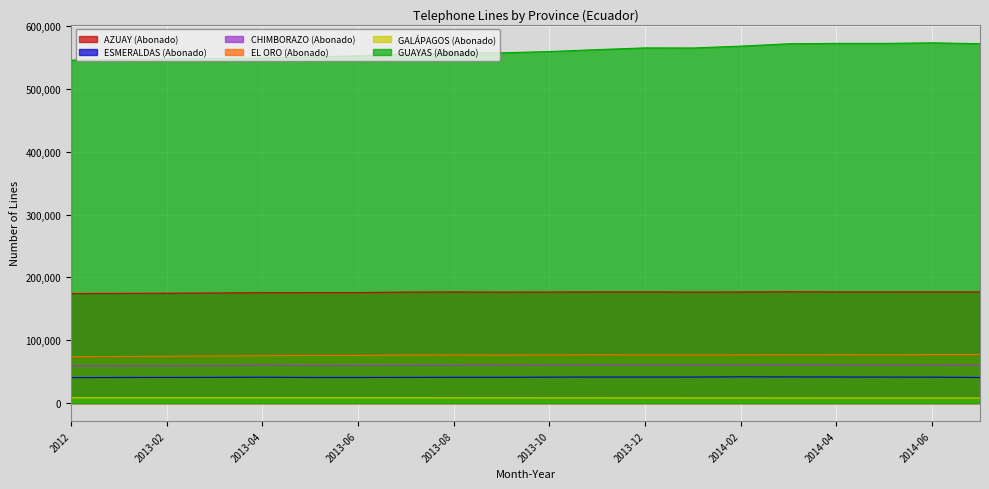

Rank the series at 2014-05 from highest to lowest value.

GUAYAS (Abonado), AZUAY (Abonado), EL ORO (Abonado), CHIMBORAZO (Abonado), ESMERALDAS (Abonado), GALÁPAGOS (Abonado)